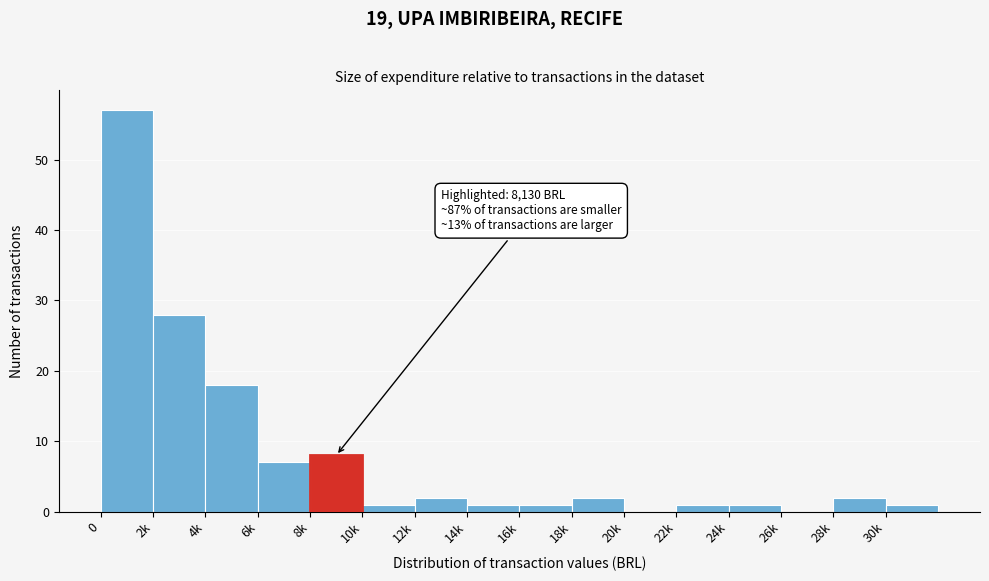

Reading right to left, what are all the values shown in this chart?

30k=1	28k=2	26k=0	24k=1	22k=1	20k=0	18k=2	16k=1	14k=1	12k=2	10k=1	8k=8	6k=7	4k=18	2k=28	0=57